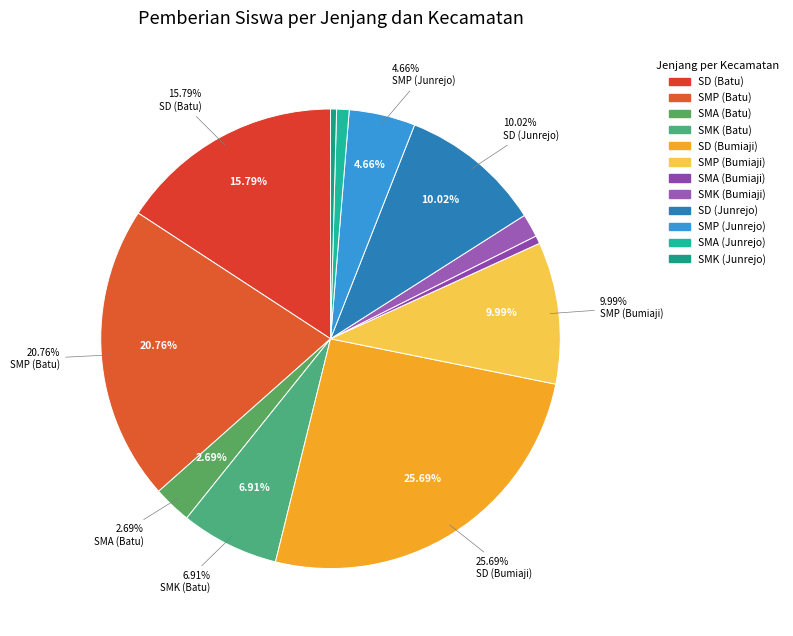

The SMA (Junrejo) slice represents 11% of the pie. True or false?

False